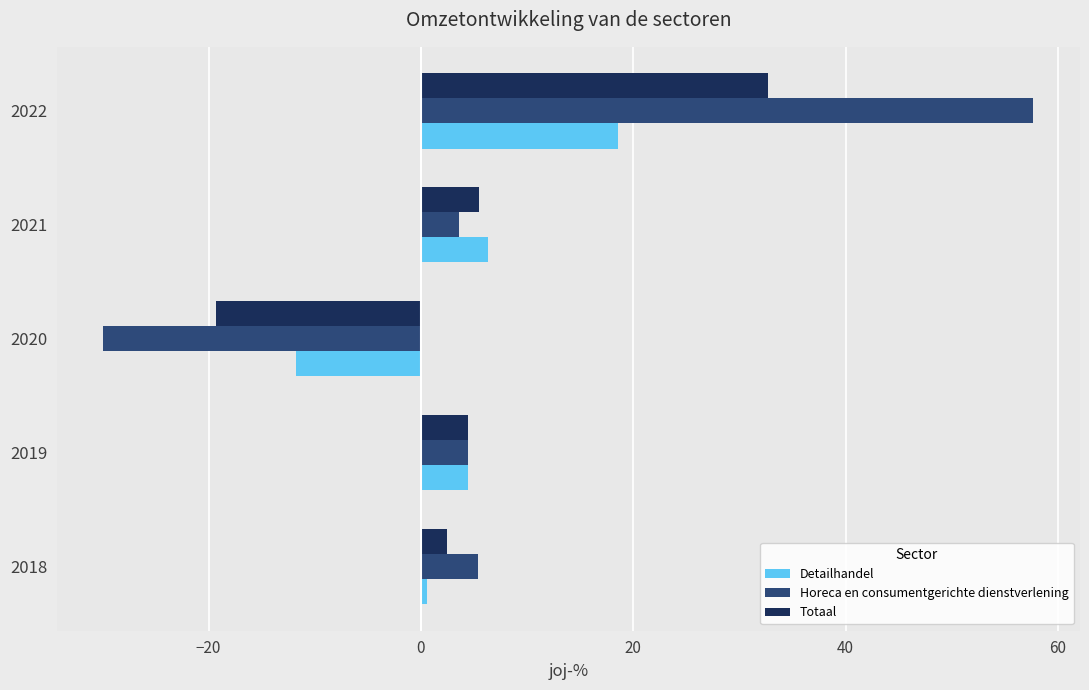

Which series has the widest spread of values?

Horeca en consumentgerichte dienstverlening